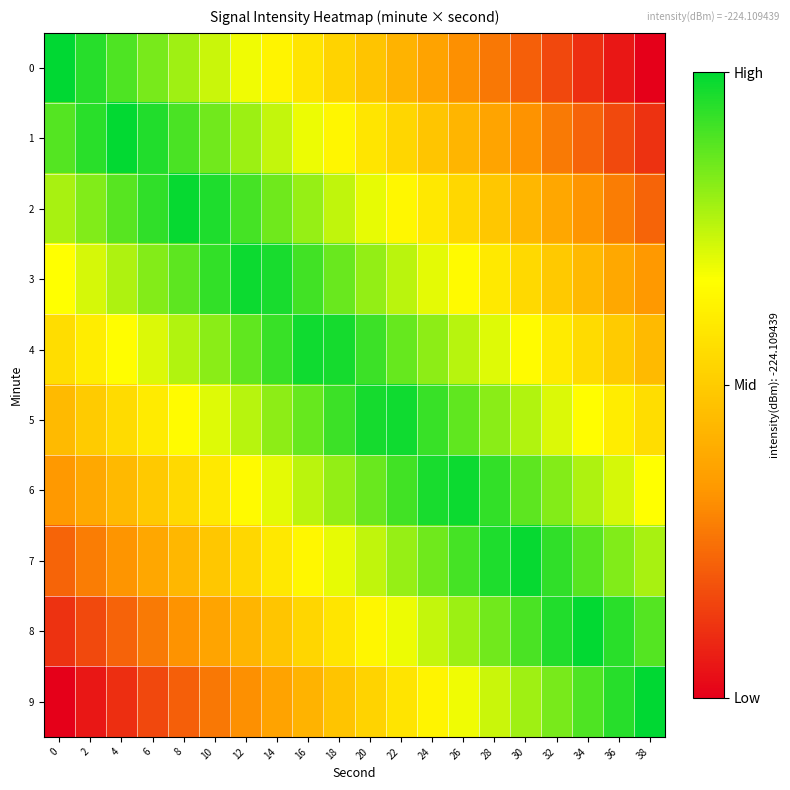

Reading left to right, extract all data points from this chart.

0: 0=1.0	2=0.9	4=0.9	6=0.8	8=0.8	10=0.7	12=0.7	14=0.6	16=0.6	18=0.5	20=0.5	22=0.4	24=0.4	26=0.3	28=0.3	30=0.2	32=0.2	34=0.1	36=0.1	38=0.0
1: 0=0.9	2=0.9	4=1.0	6=1.0	8=0.9	10=0.8	12=0.8	14=0.7	16=0.7	18=0.6	20=0.6	22=0.5	24=0.5	26=0.4	28=0.4	30=0.3	32=0.3	34=0.2	36=0.2	38=0.1
2: 0=0.8	2=0.8	4=0.9	6=0.9	8=1.0	10=1.0	12=0.9	14=0.9	16=0.8	18=0.7	20=0.7	22=0.6	24=0.6	26=0.5	28=0.5	30=0.4	32=0.4	34=0.3	36=0.3	38=0.2
3: 0=0.7	2=0.7	4=0.8	6=0.8	8=0.9	10=0.9	12=1.0	14=1.0	16=0.9	18=0.9	20=0.8	22=0.8	24=0.7	26=0.6	28=0.6	30=0.5	32=0.5	34=0.4	36=0.4	38=0.3
4: 0=0.6	2=0.6	4=0.7	6=0.7	8=0.8	10=0.8	12=0.9	14=0.9	16=1.0	18=1.0	20=0.9	22=0.9	24=0.8	26=0.8	28=0.7	30=0.7	32=0.6	34=0.5	36=0.5	38=0.4
5: 0=0.4	2=0.5	4=0.5	6=0.6	8=0.7	10=0.7	12=0.8	14=0.8	16=0.9	18=0.9	20=1.0	22=1.0	24=0.9	26=0.9	28=0.8	30=0.8	32=0.7	34=0.7	36=0.6	38=0.6
6: 0=0.3	2=0.4	4=0.4	6=0.5	8=0.5	10=0.6	12=0.6	14=0.7	16=0.8	18=0.8	20=0.9	22=0.9	24=1.0	26=1.0	28=0.9	30=0.9	32=0.8	34=0.8	36=0.7	38=0.7
7: 0=0.2	2=0.3	4=0.3	6=0.4	8=0.4	10=0.5	12=0.5	14=0.6	16=0.6	18=0.7	20=0.7	22=0.8	24=0.9	26=0.9	28=1.0	30=1.0	32=0.9	34=0.9	36=0.8	38=0.8
8: 0=0.1	2=0.2	4=0.2	6=0.3	8=0.3	10=0.4	12=0.4	14=0.5	16=0.5	18=0.6	20=0.6	22=0.7	24=0.7	26=0.8	28=0.8	30=0.9	32=1.0	34=1.0	36=0.9	38=0.9
9: 0=0.0	2=0.1	4=0.1	6=0.2	8=0.2	10=0.3	12=0.3	14=0.4	16=0.4	18=0.5	20=0.5	22=0.6	24=0.6	26=0.7	28=0.7	30=0.8	32=0.8	34=0.9	36=0.9	38=1.0